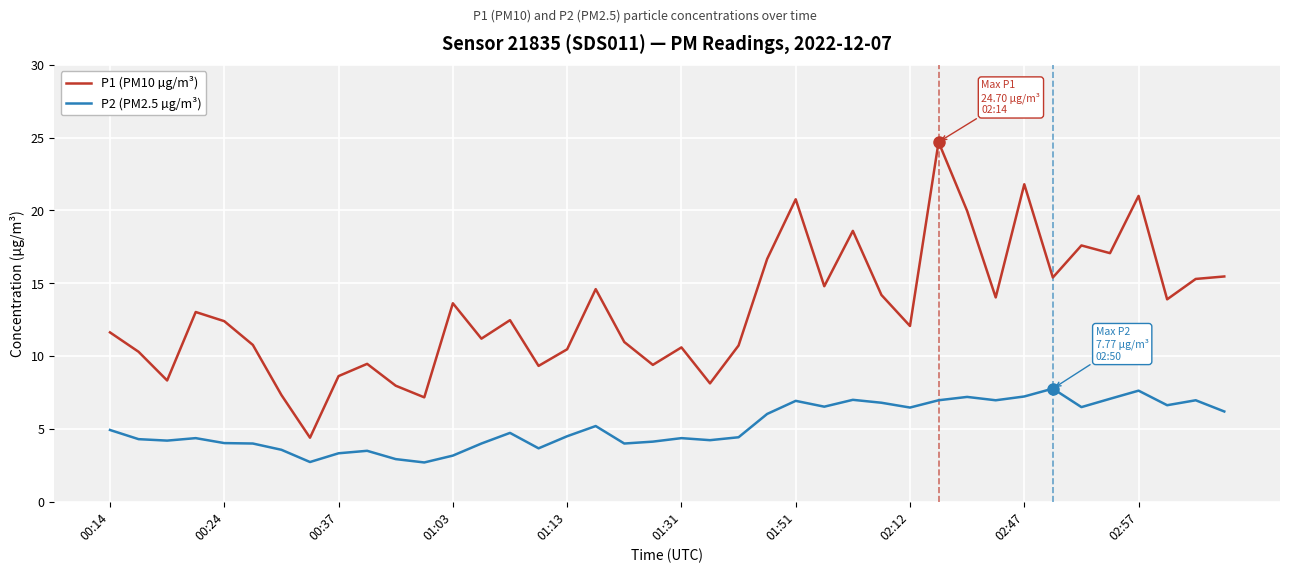

Which series has the largest total across all categories?

P1 (PM10 µg/m³)